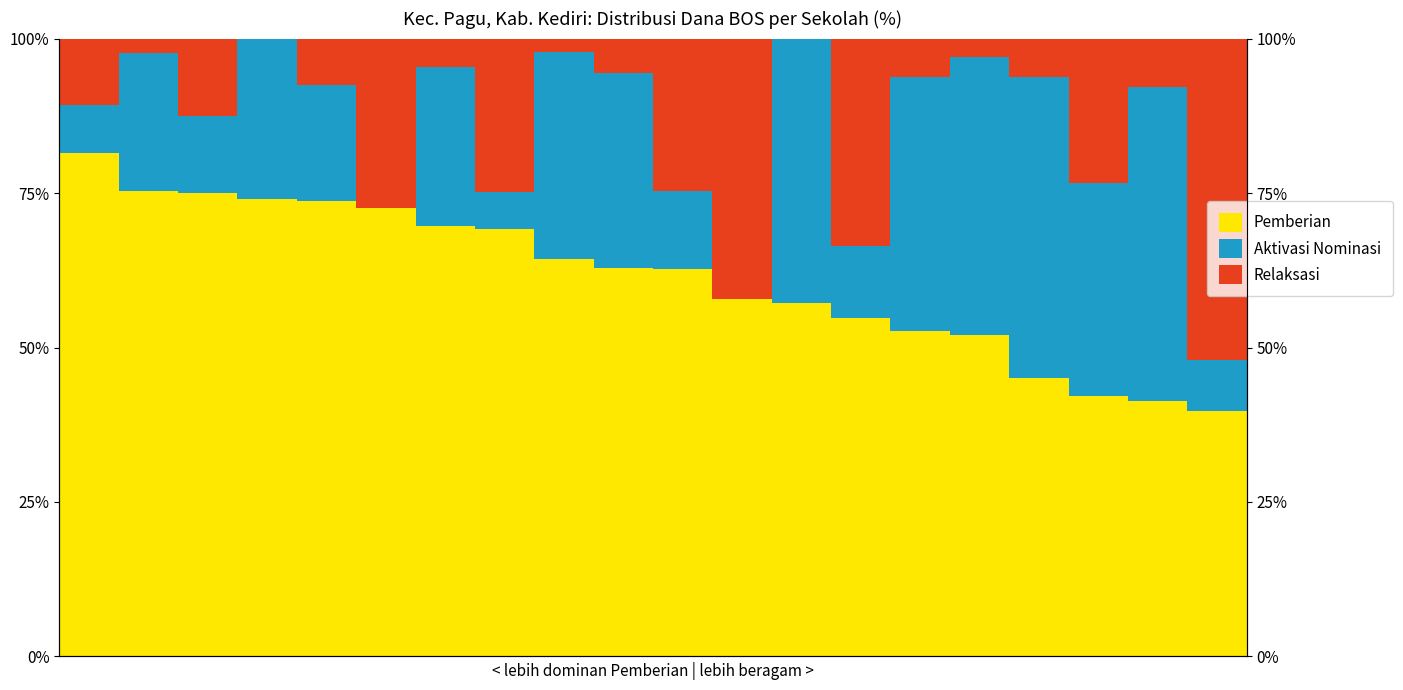

Is it true that Aktivasi Nominasi equals 3.9 at 7?

False